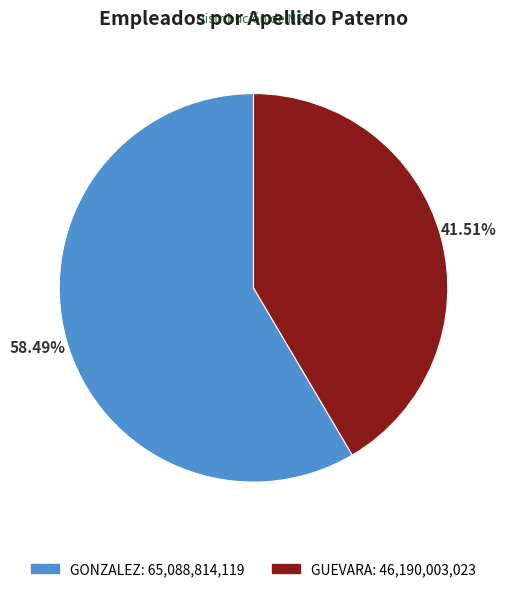

The GONZALEZ slice represents 58% of the pie. True or false?

True